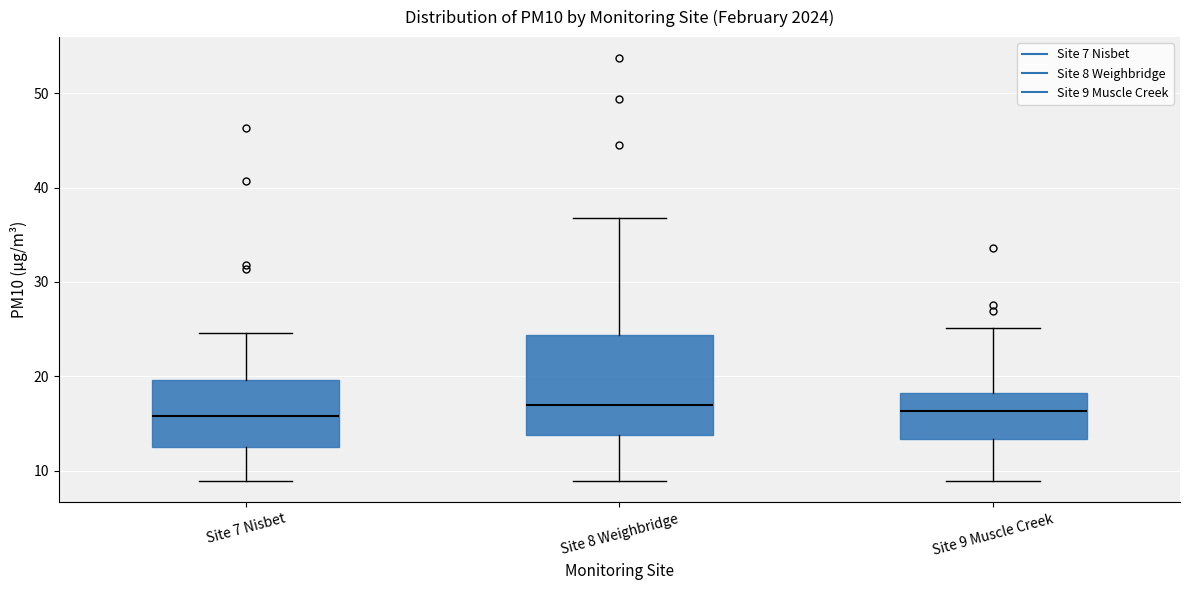

Reading left to right, transcribe this box plot: for each box, give where its median line is, the range the box spans, and where its two whiskers end, as read against the y-axis. The values are not printed on the chart, so give them approximately, as read against the axis.

Site 7 Nisbet: median 16, box 13 to 20, whiskers 9 to 25
Site 8 Weighbridge: median 17, box 14 to 24, whiskers 9 to 37
Site 9 Muscle Creek: median 16, box 13 to 18, whiskers 9 to 25